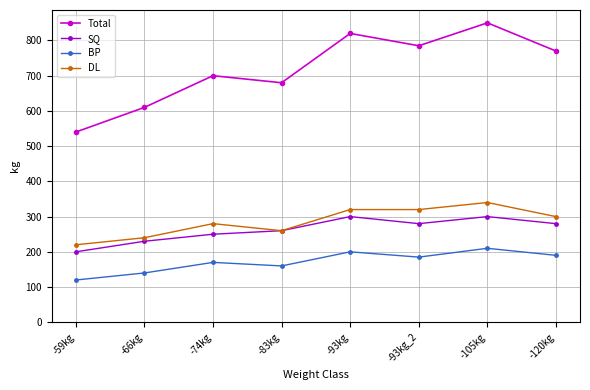

What are all the series names shown in the legend?

Total, SQ, BP, DL